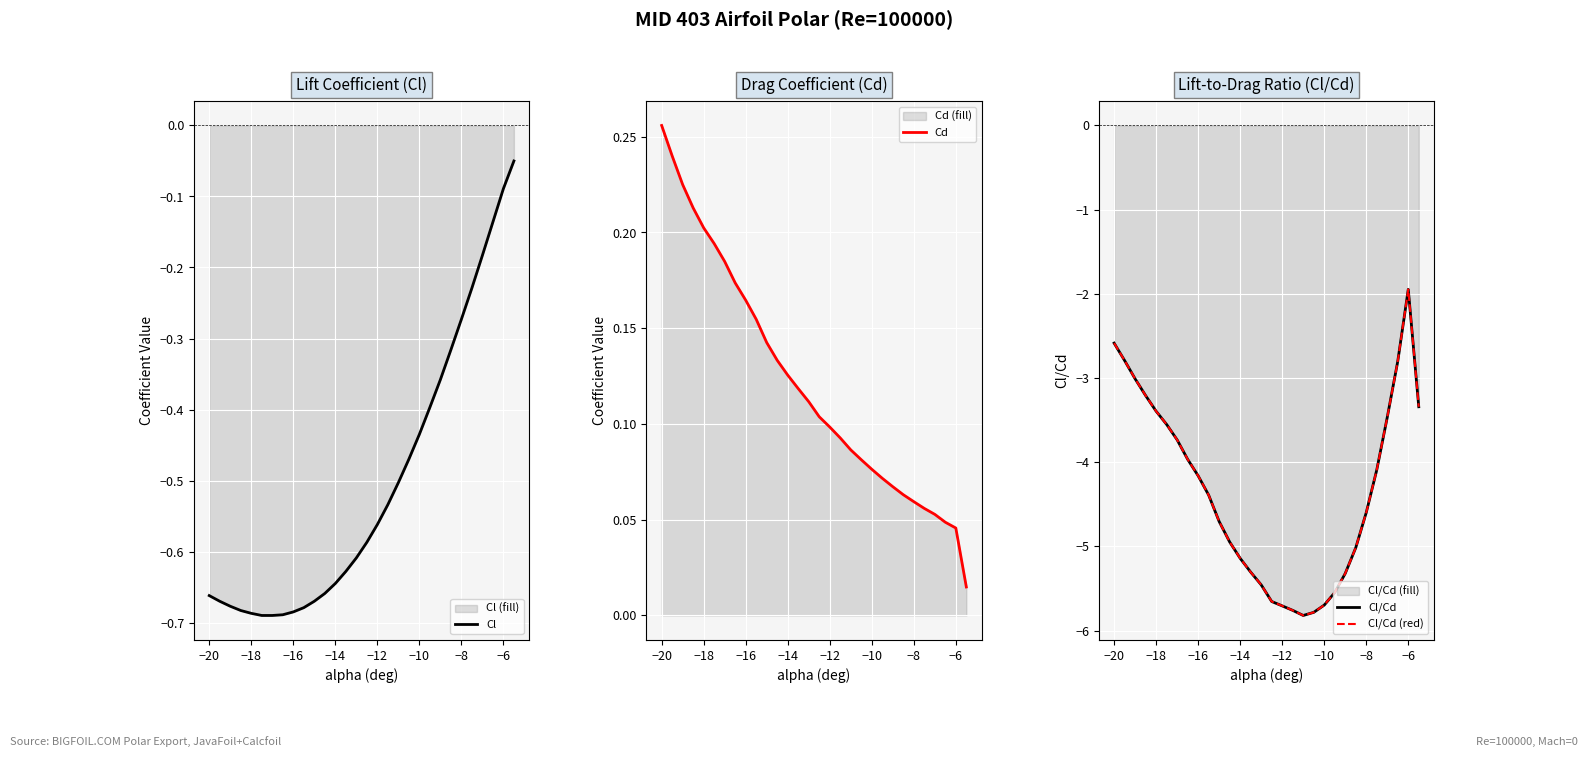

Does the chart display data point markers on the line(s)?

No